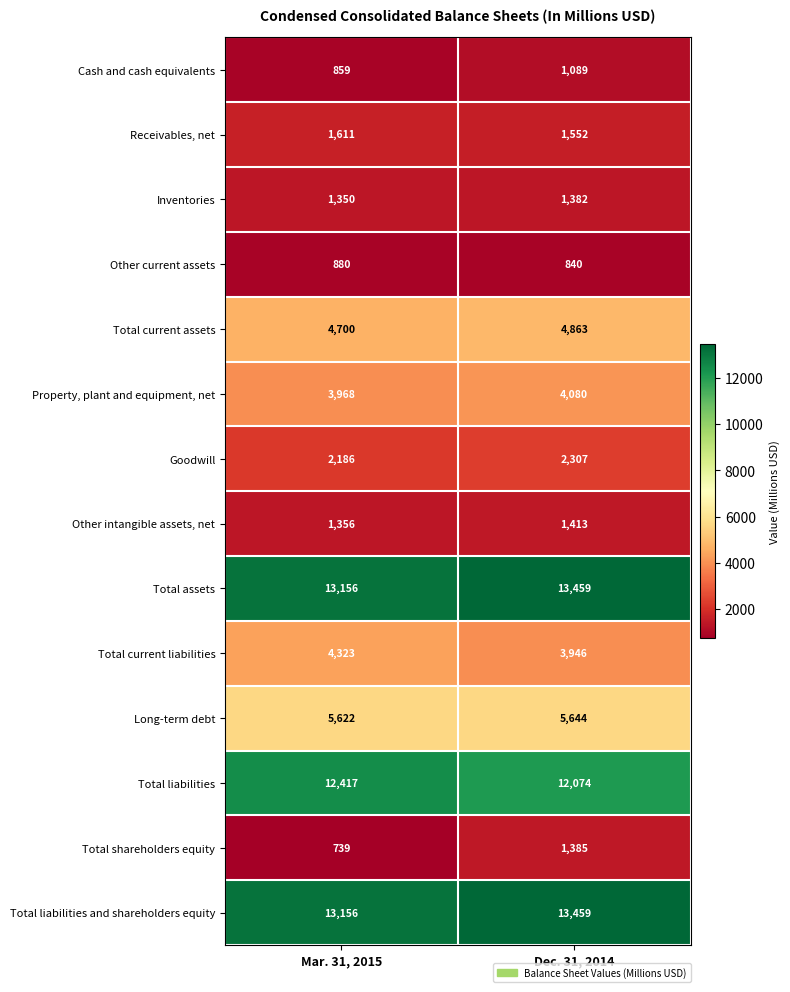

The Other current assets series shows 1105 at Dec. 31, 2014. True or false?

False